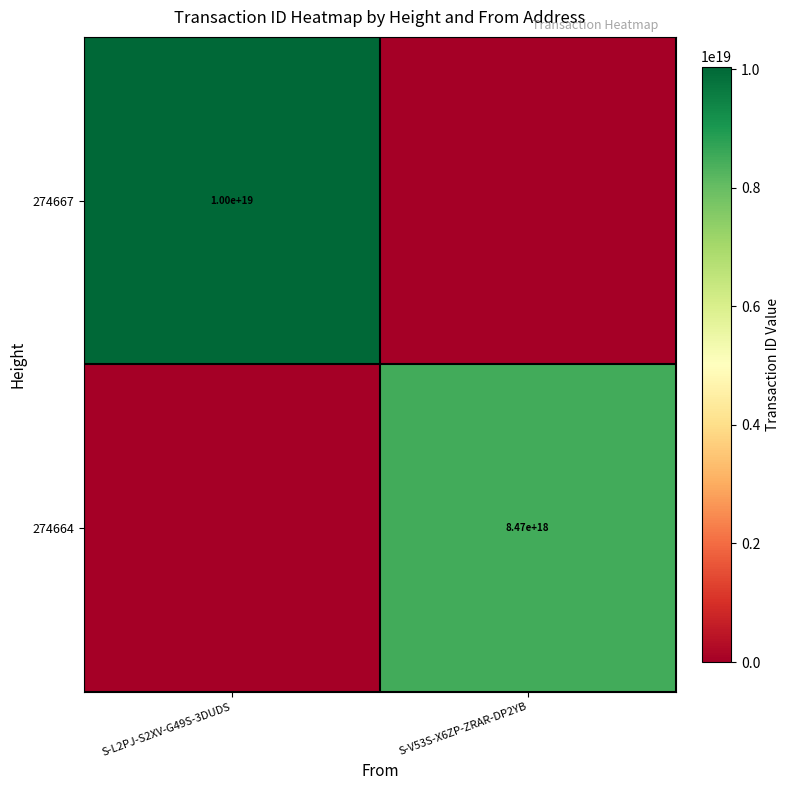

True or false: 274664 has a value of 8470000000000000000 at S-V53S-X6ZP-ZRAR-DP2YB.

True